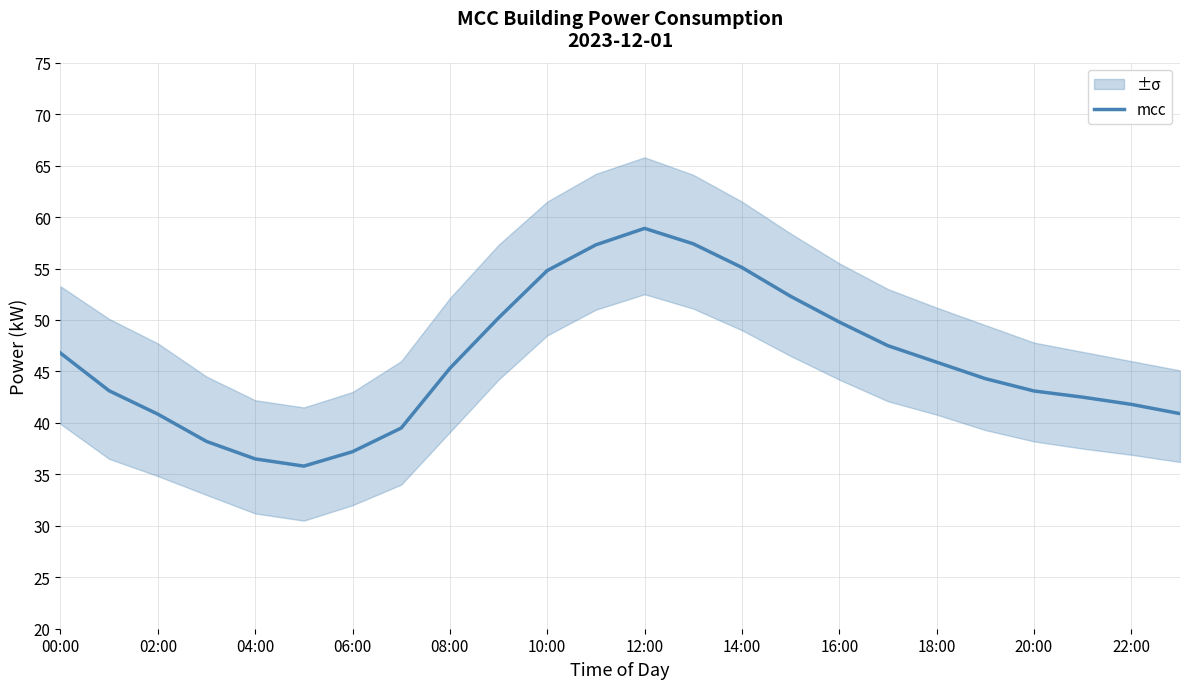

What is the minimum value for mcc?

35.8